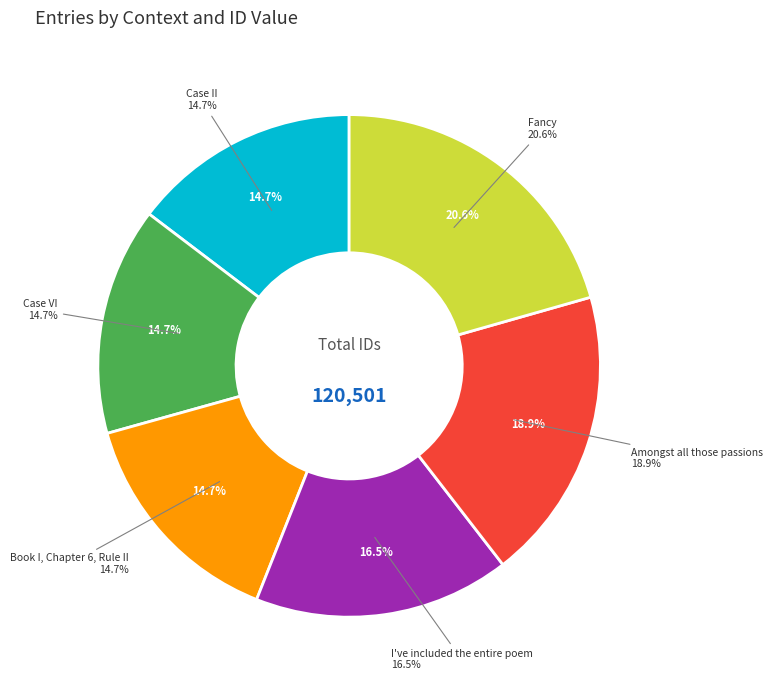

Count the number of slices in the pie.

6